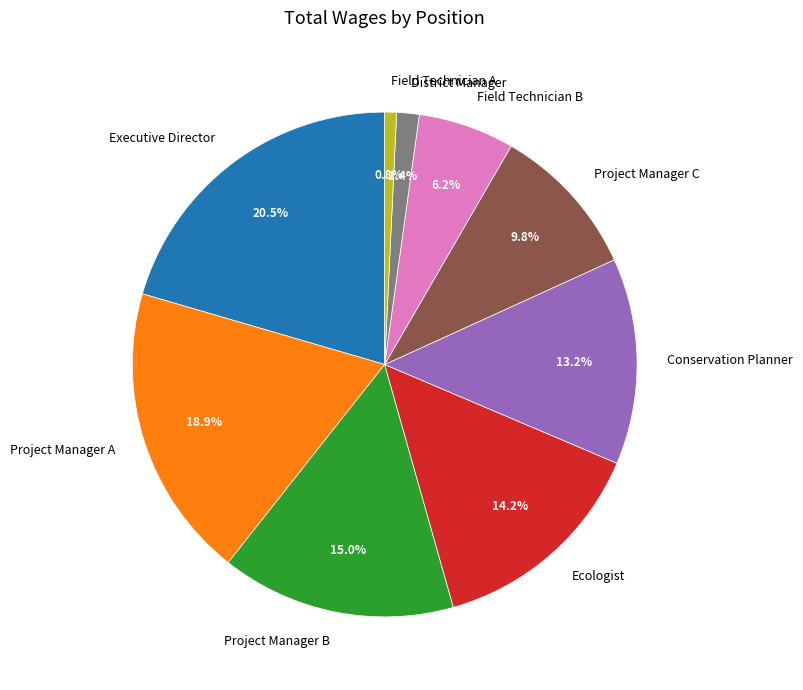

Which slice is the largest?

Executive Director